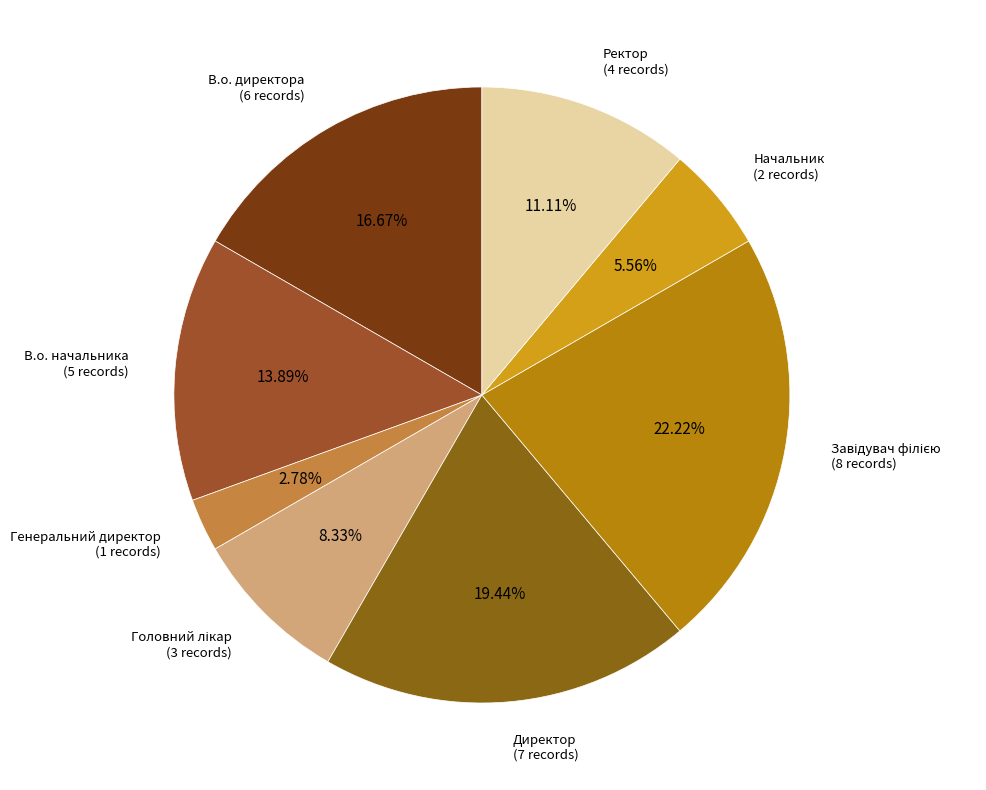

Is there a majority slice in this chart?

No